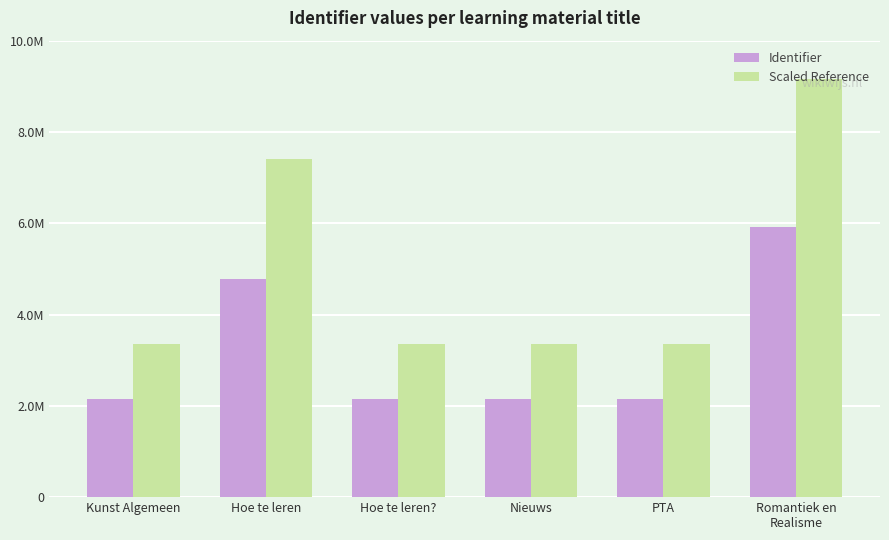

What are all the series names shown in the legend?

Identifier, Scaled Reference